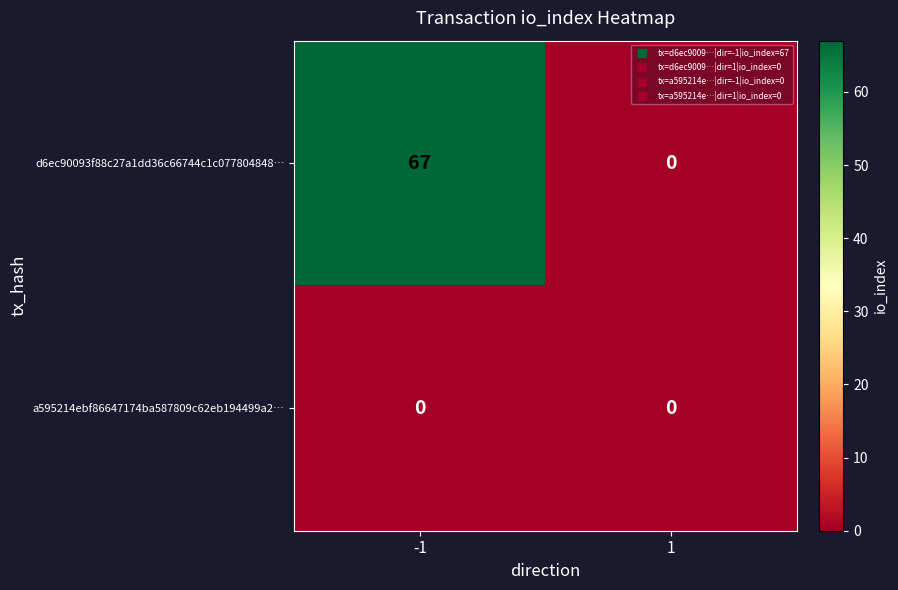

True or false: a595214ebf86647174ba587809c62eb194499a2… has a value of 0 at -1.

True